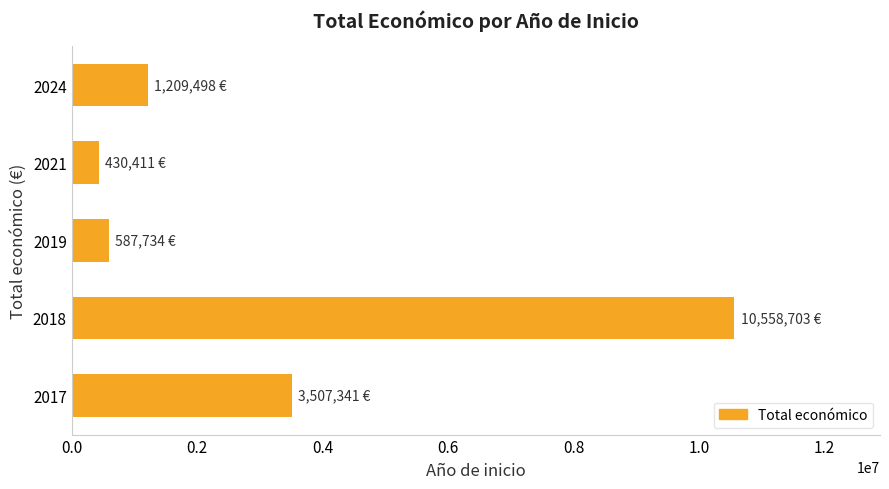

The value at 2024 is 1651157. True or false?

False